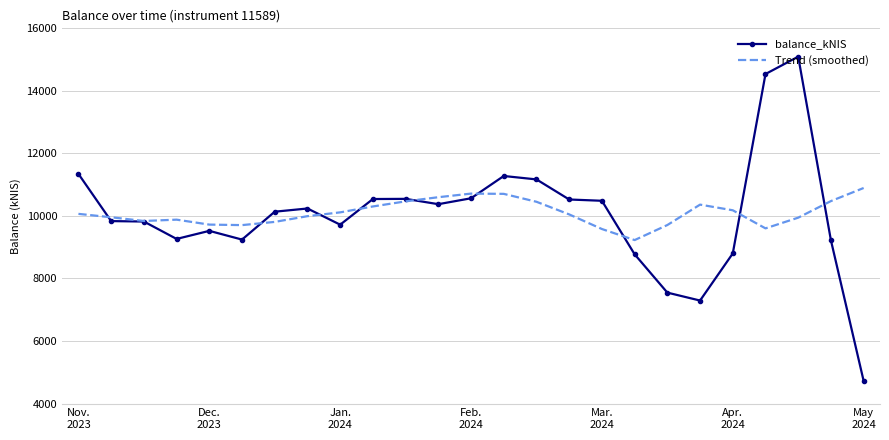

Which series has the widest spread of values?

balance_kNIS